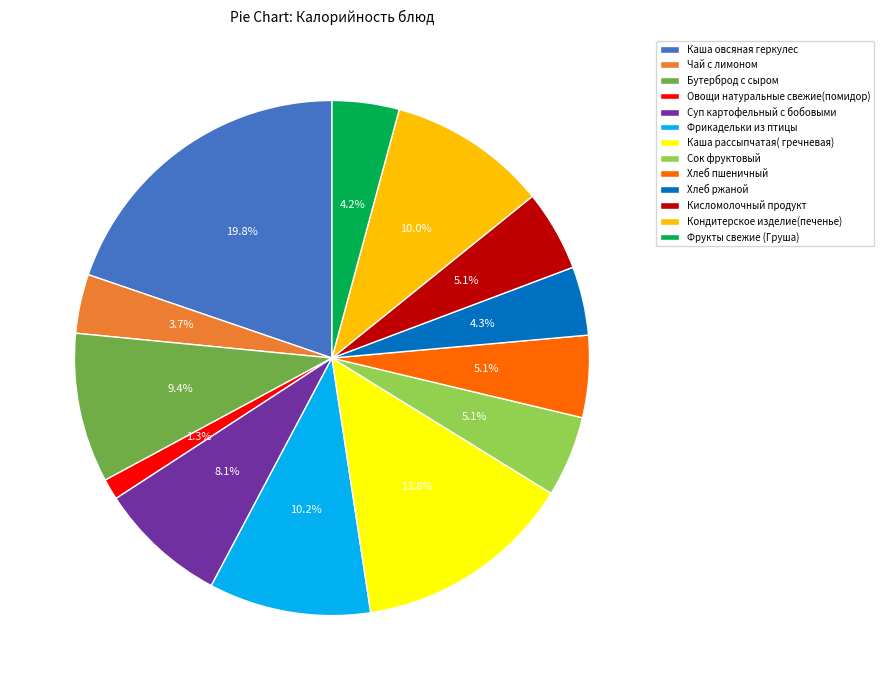

To the nearest percent, what is the difference between the largest and smallest slice percentages?

18%